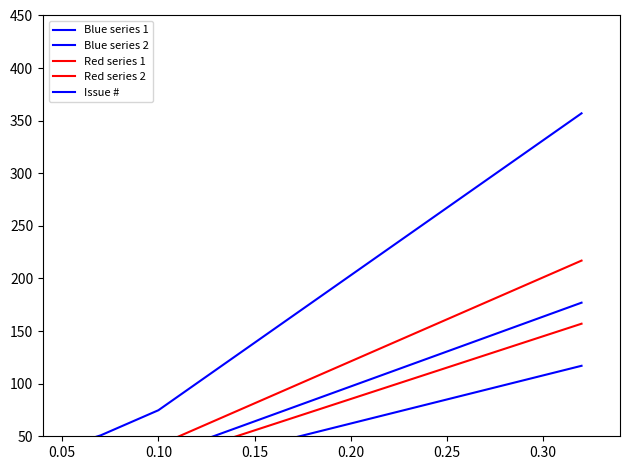

What are all the series names shown in the legend?

Blue series 1, Blue series 2, Red series 1, Red series 2, Issue #